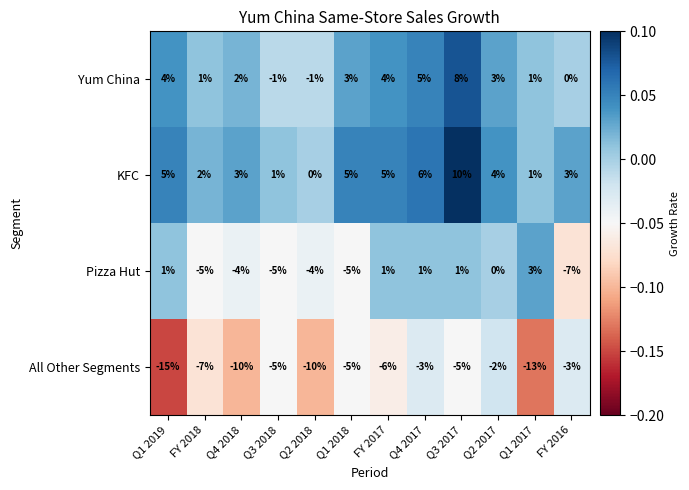

Between FY 2017 and FY 2016, which series saw the biggest shift?

Pizza Hut